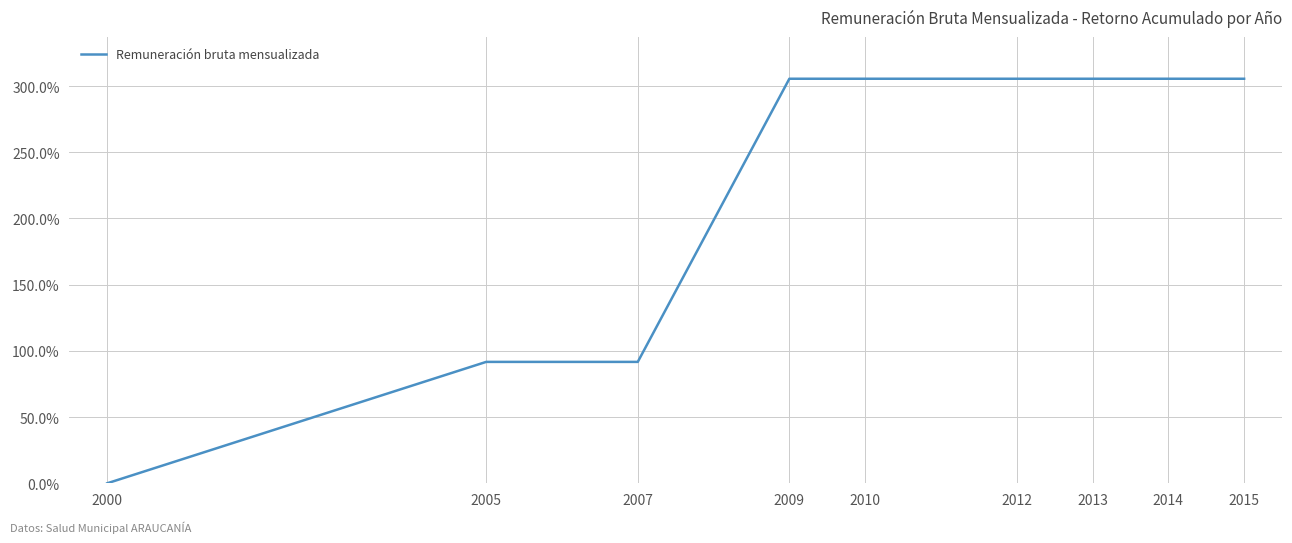

The chart shows a value of 89.8 at 2009. True or false?

False